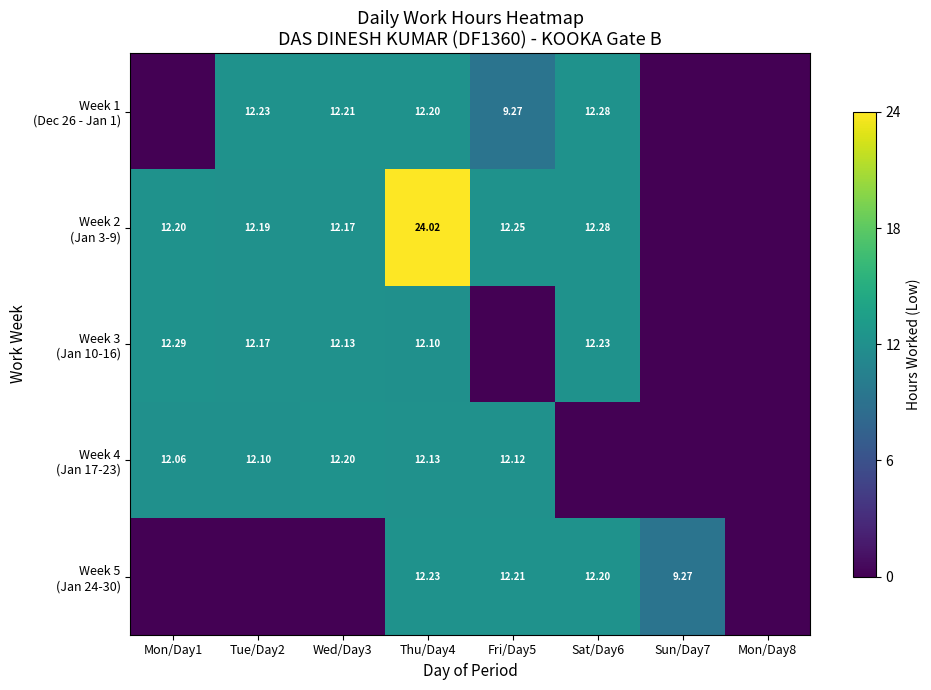

What is the difference between the maximum and second lowest values in the Week 3 (Jan 10-16) series?

12.3